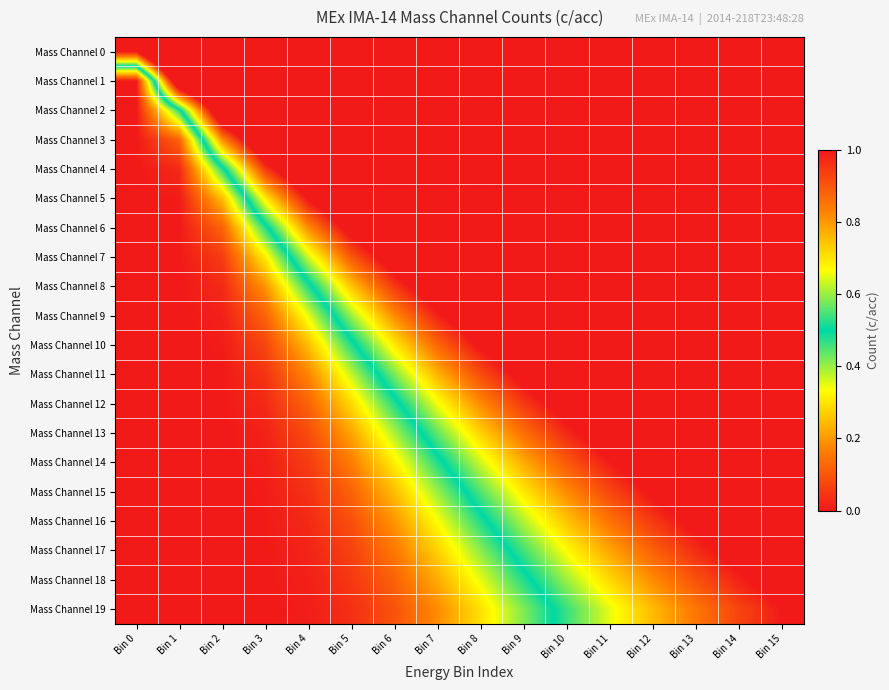

Reading right to left, what are all the values shown in this chart?

Mass Channel 0: Bin 15=1.8	Bin 14=1.8	Bin 13=1.8	Bin 12=1.8	Bin 11=1.8	Bin 10=1.8	Bin 9=1.8	Bin 8=1.8	Bin 7=1.8	Bin 6=1.8	Bin 5=1.8	Bin 4=1.8	Bin 3=1.8	Bin 2=1.8	Bin 1=1.8	Bin 0=1.0
Mass Channel 1: Bin 15=1.7	Bin 14=1.7	Bin 13=1.7	Bin 12=1.7	Bin 11=1.7	Bin 10=1.7	Bin 9=1.7	Bin 8=1.7	Bin 7=1.7	Bin 6=1.7	Bin 5=1.7	Bin 4=1.7	Bin 3=1.6	Bin 2=1.5	Bin 1=1.2	Bin 0=0.0
Mass Channel 2: Bin 15=1.7	Bin 14=1.7	Bin 13=1.7	Bin 12=1.7	Bin 11=1.7	Bin 10=1.7	Bin 9=1.7	Bin 8=1.7	Bin 7=1.6	Bin 6=1.6	Bin 5=1.6	Bin 4=1.5	Bin 3=1.4	Bin 2=1.2	Bin 1=0.5	Bin 0=0.0
Mass Channel 3: Bin 15=1.7	Bin 14=1.7	Bin 13=1.7	Bin 12=1.7	Bin 11=1.7	Bin 10=1.6	Bin 9=1.6	Bin 8=1.6	Bin 7=1.6	Bin 6=1.5	Bin 5=1.5	Bin 4=1.4	Bin 3=1.2	Bin 2=0.8	Bin 1=0.1	Bin 0=0.0
Mass Channel 4: Bin 15=1.7	Bin 14=1.6	Bin 13=1.6	Bin 12=1.6	Bin 11=1.6	Bin 10=1.6	Bin 9=1.6	Bin 8=1.5	Bin 7=1.5	Bin 6=1.4	Bin 5=1.4	Bin 4=1.2	Bin 3=0.9	Bin 2=0.5	Bin 1=0.0	Bin 0=0.0
Mass Channel 5: Bin 15=1.6	Bin 14=1.6	Bin 13=1.6	Bin 12=1.6	Bin 11=1.6	Bin 10=1.5	Bin 9=1.5	Bin 8=1.5	Bin 7=1.4	Bin 6=1.3	Bin 5=1.2	Bin 4=1.0	Bin 3=0.7	Bin 2=0.2	Bin 1=0.0	Bin 0=0.0
Mass Channel 6: Bin 15=1.6	Bin 14=1.6	Bin 13=1.6	Bin 12=1.5	Bin 11=1.5	Bin 10=1.5	Bin 9=1.4	Bin 8=1.4	Bin 7=1.3	Bin 6=1.2	Bin 5=1.1	Bin 4=0.8	Bin 3=0.5	Bin 2=0.1	Bin 1=0.0	Bin 0=0.0
Mass Channel 7: Bin 15=1.6	Bin 14=1.5	Bin 13=1.5	Bin 12=1.5	Bin 11=1.5	Bin 10=1.4	Bin 9=1.4	Bin 8=1.3	Bin 7=1.2	Bin 6=1.1	Bin 5=0.9	Bin 4=0.6	Bin 3=0.3	Bin 2=0.1	Bin 1=0.0	Bin 0=0.0
Mass Channel 8: Bin 15=1.5	Bin 14=1.5	Bin 13=1.5	Bin 12=1.4	Bin 11=1.4	Bin 10=1.4	Bin 9=1.3	Bin 8=1.2	Bin 7=1.1	Bin 6=0.9	Bin 5=0.7	Bin 4=0.5	Bin 3=0.2	Bin 2=0.0	Bin 1=0.0	Bin 0=0.0
Mass Channel 9: Bin 15=1.5	Bin 14=1.5	Bin 13=1.4	Bin 12=1.4	Bin 11=1.3	Bin 10=1.3	Bin 9=1.2	Bin 8=1.1	Bin 7=1.0	Bin 6=0.8	Bin 5=0.6	Bin 4=0.3	Bin 3=0.1	Bin 2=0.0	Bin 1=0.0	Bin 0=0.0
Mass Channel 10: Bin 15=1.4	Bin 14=1.4	Bin 13=1.4	Bin 12=1.3	Bin 11=1.3	Bin 10=1.2	Bin 9=1.1	Bin 8=1.0	Bin 7=0.9	Bin 6=0.7	Bin 5=0.5	Bin 4=0.2	Bin 3=0.1	Bin 2=0.0	Bin 1=0.0	Bin 0=0.0
Mass Channel 11: Bin 15=1.4	Bin 14=1.4	Bin 13=1.3	Bin 12=1.3	Bin 11=1.2	Bin 10=1.1	Bin 9=1.0	Bin 8=0.9	Bin 7=0.8	Bin 6=0.6	Bin 5=0.4	Bin 4=0.2	Bin 3=0.0	Bin 2=0.0	Bin 1=0.0	Bin 0=0.0
Mass Channel 12: Bin 15=1.4	Bin 14=1.3	Bin 13=1.3	Bin 12=1.2	Bin 11=1.1	Bin 10=1.1	Bin 9=0.9	Bin 8=0.8	Bin 7=0.7	Bin 6=0.5	Bin 5=0.3	Bin 4=0.1	Bin 3=0.0	Bin 2=0.0	Bin 1=0.0	Bin 0=0.0
Mass Channel 13: Bin 15=1.3	Bin 14=1.3	Bin 13=1.2	Bin 12=1.1	Bin 11=1.1	Bin 10=1.0	Bin 9=0.9	Bin 8=0.7	Bin 7=0.6	Bin 6=0.4	Bin 5=0.2	Bin 4=0.1	Bin 3=0.0	Bin 2=0.0	Bin 1=0.0	Bin 0=0.0
Mass Channel 14: Bin 15=1.3	Bin 14=1.2	Bin 13=1.1	Bin 12=1.1	Bin 11=1.0	Bin 10=0.9	Bin 9=0.8	Bin 8=0.6	Bin 7=0.5	Bin 6=0.3	Bin 5=0.2	Bin 4=0.1	Bin 3=0.0	Bin 2=0.0	Bin 1=0.0	Bin 0=0.0
Mass Channel 15: Bin 15=1.2	Bin 14=1.2	Bin 13=1.1	Bin 12=1.0	Bin 11=0.9	Bin 10=0.8	Bin 9=0.7	Bin 8=0.6	Bin 7=0.4	Bin 6=0.2	Bin 5=0.1	Bin 4=0.0	Bin 3=0.0	Bin 2=0.0	Bin 1=0.0	Bin 0=0.0
Mass Channel 16: Bin 15=1.2	Bin 14=1.1	Bin 13=1.0	Bin 12=0.9	Bin 11=0.9	Bin 10=0.7	Bin 9=0.6	Bin 8=0.5	Bin 7=0.3	Bin 6=0.2	Bin 5=0.1	Bin 4=0.0	Bin 3=0.0	Bin 2=0.0	Bin 1=0.0	Bin 0=0.0
Mass Channel 17: Bin 15=1.1	Bin 14=1.0	Bin 13=1.0	Bin 12=0.9	Bin 11=0.8	Bin 10=0.7	Bin 9=0.5	Bin 8=0.4	Bin 7=0.3	Bin 6=0.2	Bin 5=0.1	Bin 4=0.0	Bin 3=0.0	Bin 2=0.0	Bin 1=0.0	Bin 0=0.0
Mass Channel 18: Bin 15=1.1	Bin 14=1.0	Bin 13=0.9	Bin 12=0.8	Bin 11=0.7	Bin 10=0.6	Bin 9=0.5	Bin 8=0.3	Bin 7=0.2	Bin 6=0.1	Bin 5=0.0	Bin 4=0.0	Bin 3=0.0	Bin 2=0.0	Bin 1=0.0	Bin 0=0.0
Mass Channel 19: Bin 15=1.0	Bin 14=0.9	Bin 13=0.8	Bin 12=0.8	Bin 11=0.7	Bin 10=0.5	Bin 9=0.4	Bin 8=0.3	Bin 7=0.2	Bin 6=0.1	Bin 5=0.0	Bin 4=0.0	Bin 3=0.0	Bin 2=0.0	Bin 1=0.0	Bin 0=0.0